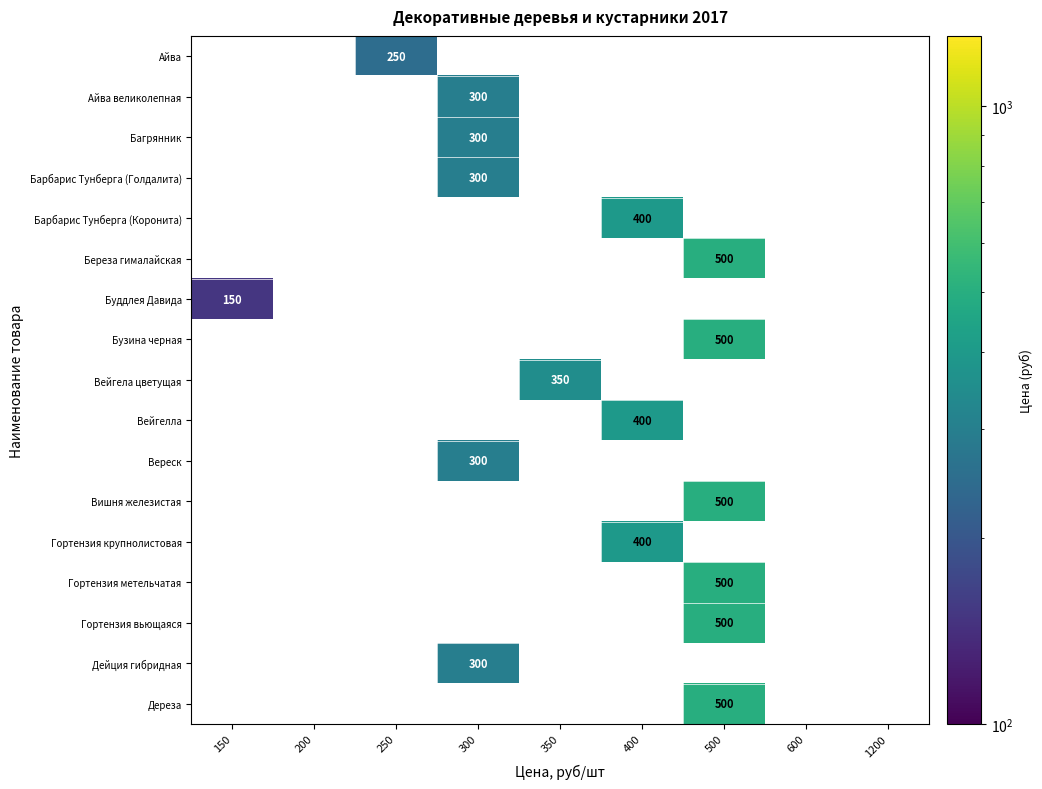

Is it true that Гортензия вьющаяся equals 500 at 500?

True